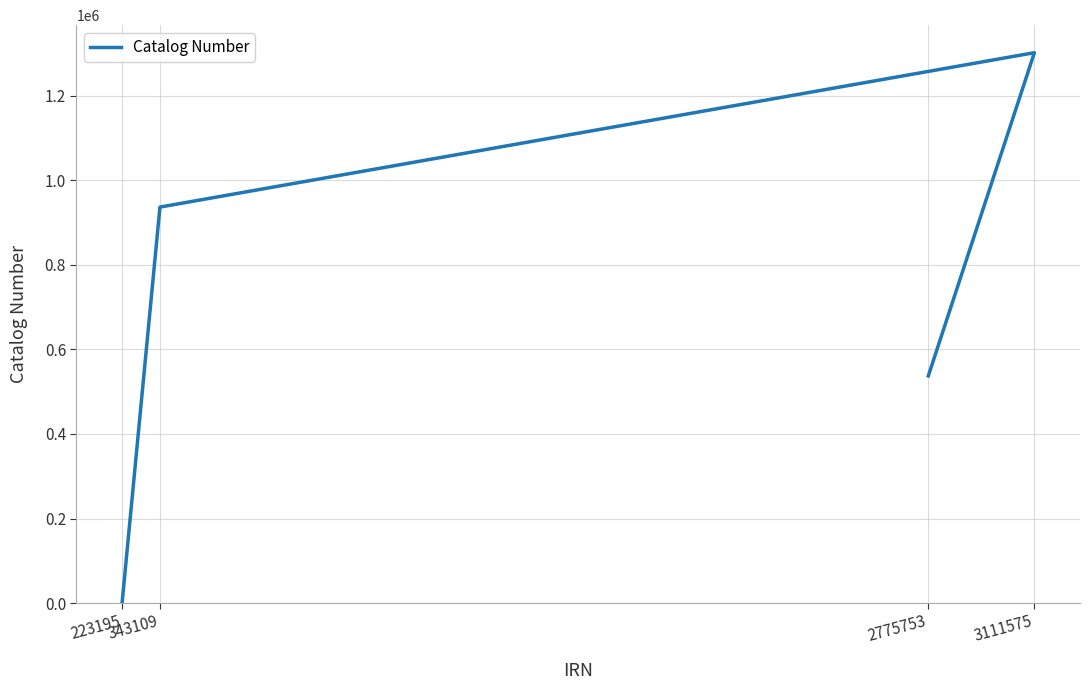

Which category has the lowest value across all series?

223195